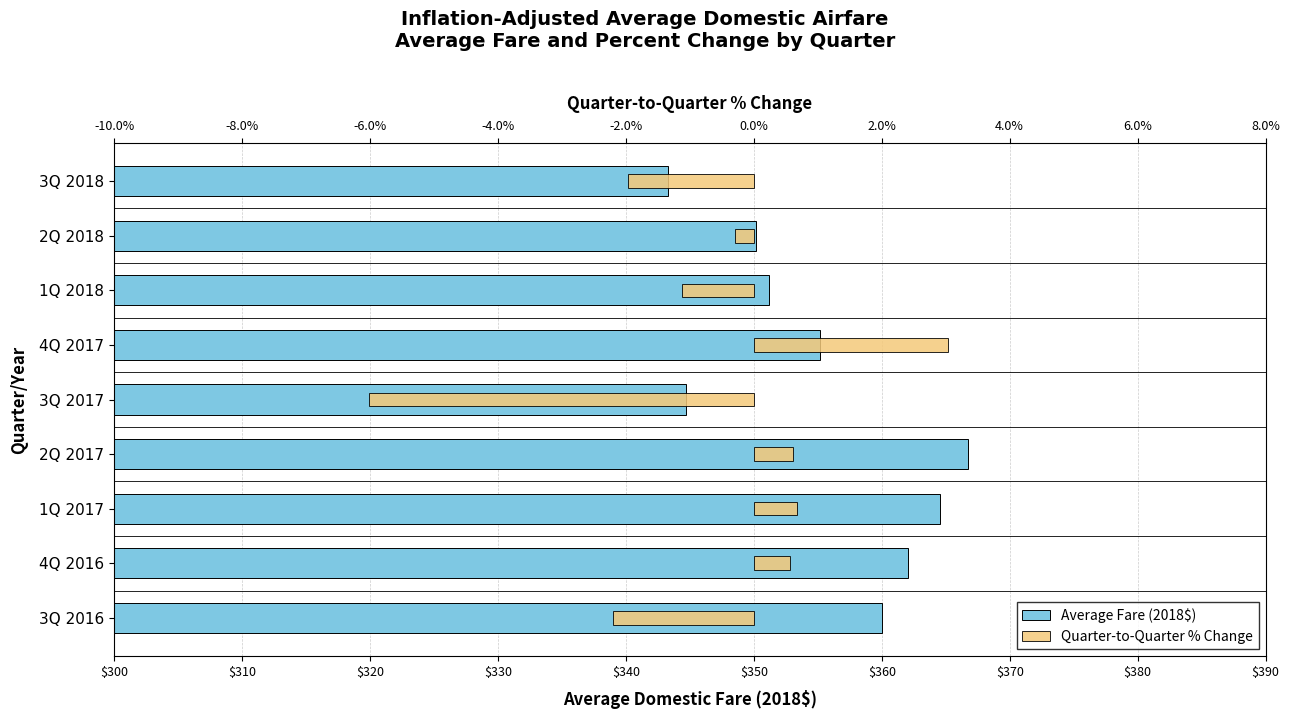

The Quarter-to-Quarter % Change series shows -3.9 at 3Q 2016. True or false?

False